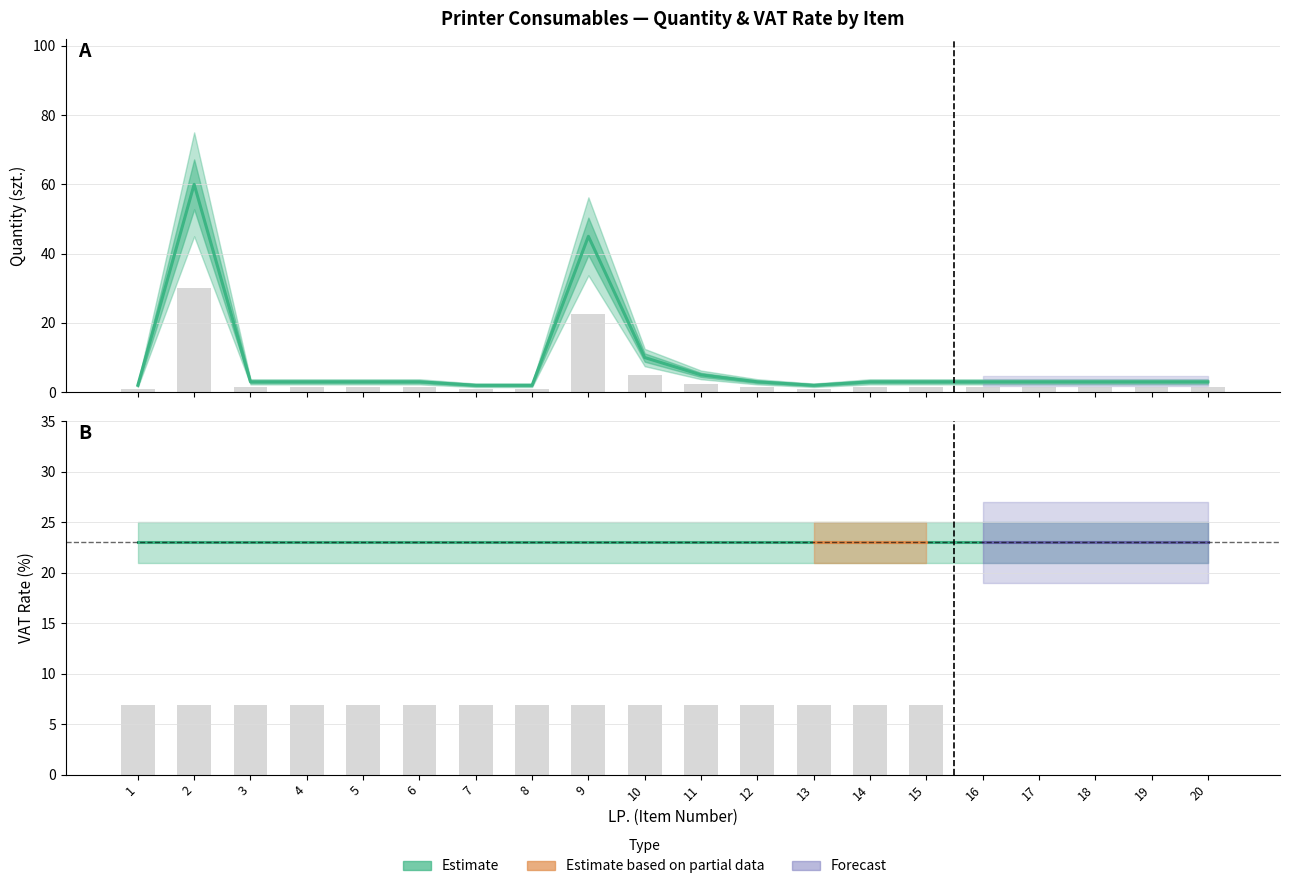

The chart shows a value of 2 at 13. True or false?

True